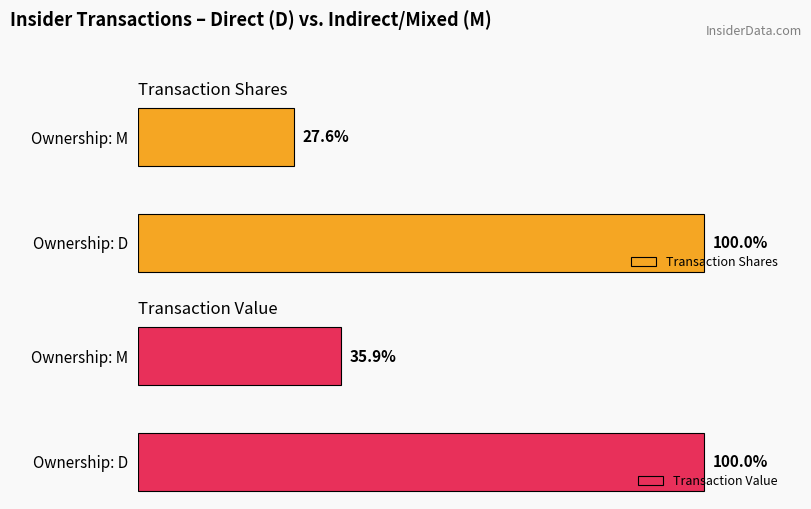

What are all the series names shown in the legend?

Transaction Shares, Transaction Value